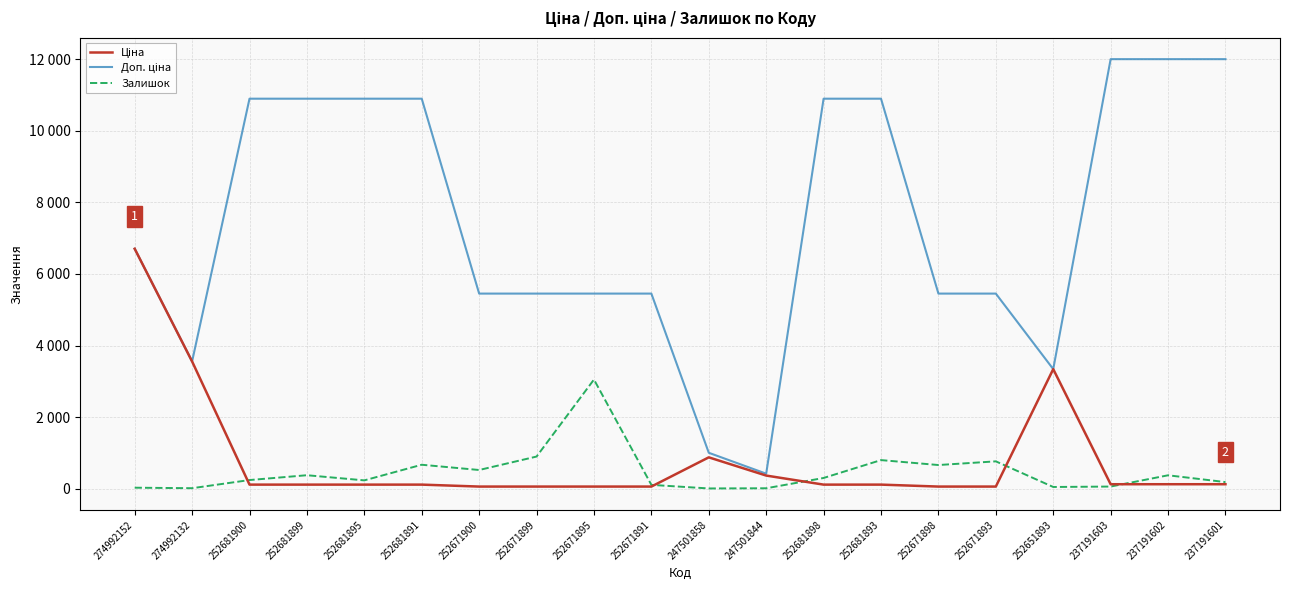

What is the total value across all series at 252671891?

5608.5